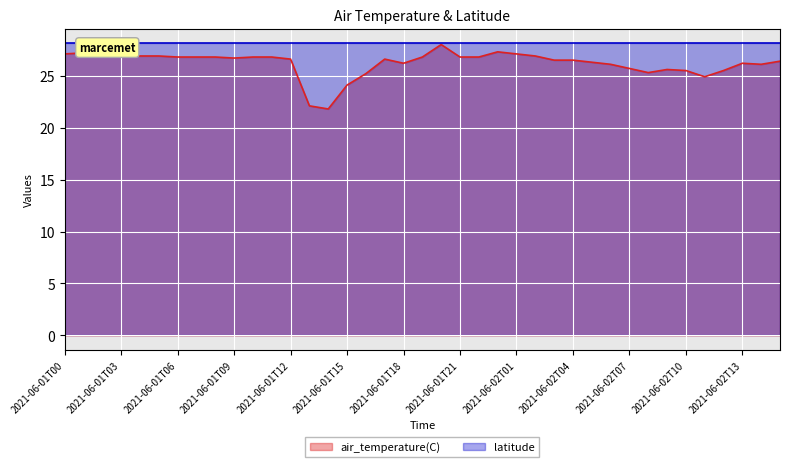

Read the value at 2021-06-01T22.

26.8